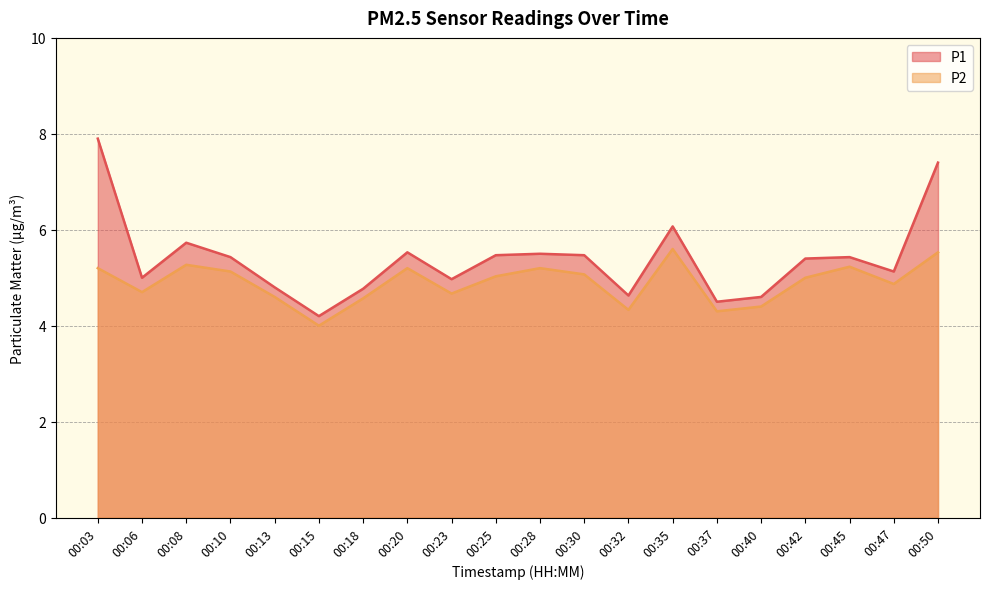

Reading left to right, what are all the values shown in this chart?

P1: 00:03=7.9	00:06=5.0	00:08=5.7	00:10=5.4	00:13=4.8	00:15=4.2	00:18=4.8	00:20=5.5	00:23=5.0	00:25=5.5	00:28=5.5	00:30=5.5	00:32=4.6	00:35=6.1	00:37=4.5	00:40=4.6	00:42=5.4	00:45=5.4	00:47=5.1	00:50=7.4
P2: 00:03=5.2	00:06=4.7	00:08=5.3	00:10=5.1	00:13=4.6	00:15=4.0	00:18=4.6	00:20=5.2	00:23=4.7	00:25=5.0	00:28=5.2	00:30=5.1	00:32=4.3	00:35=5.6	00:37=4.3	00:40=4.4	00:42=5.0	00:45=5.2	00:47=4.9	00:50=5.5